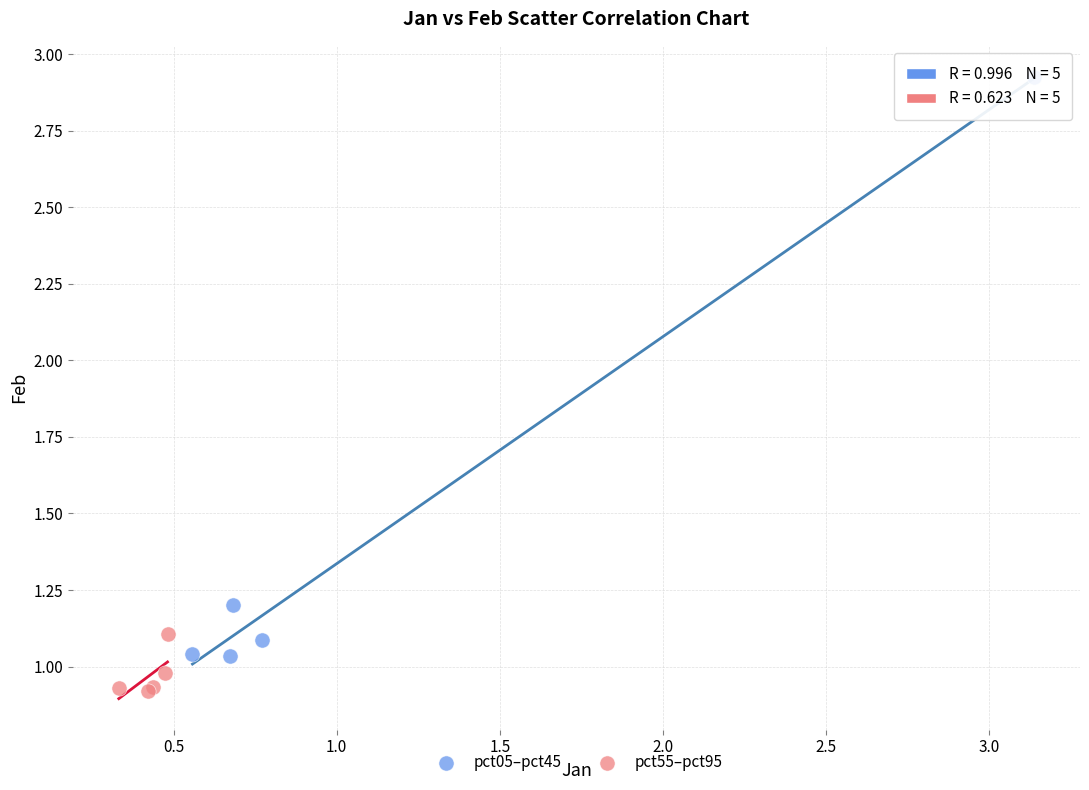

Which series reaches the maximum Y coordinate?

pct05–pct45